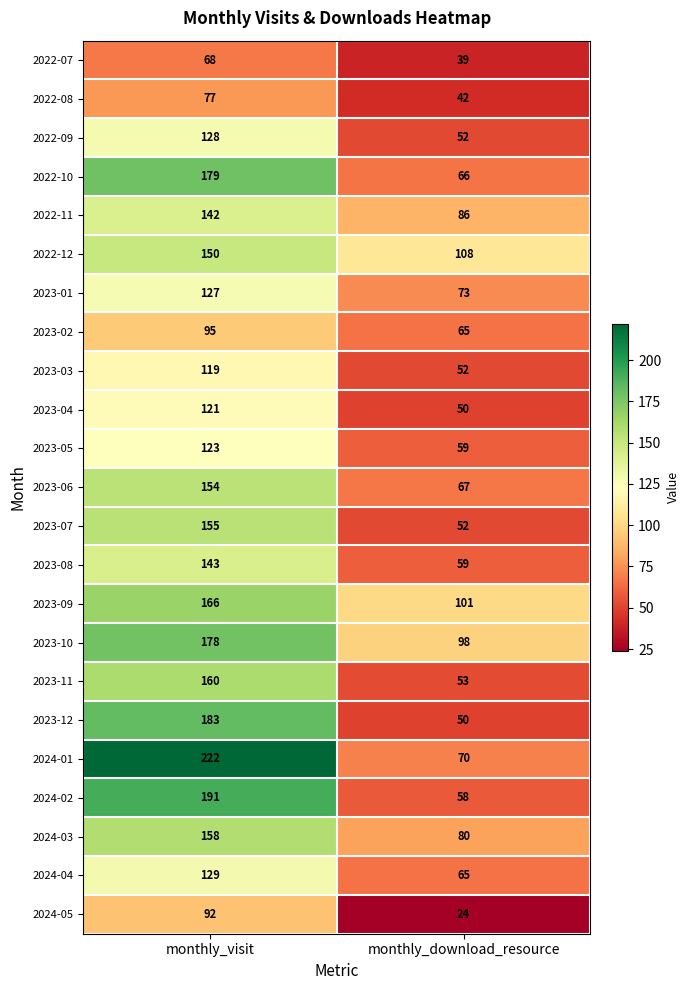

Which series has the largest total across all categories?

2024-01